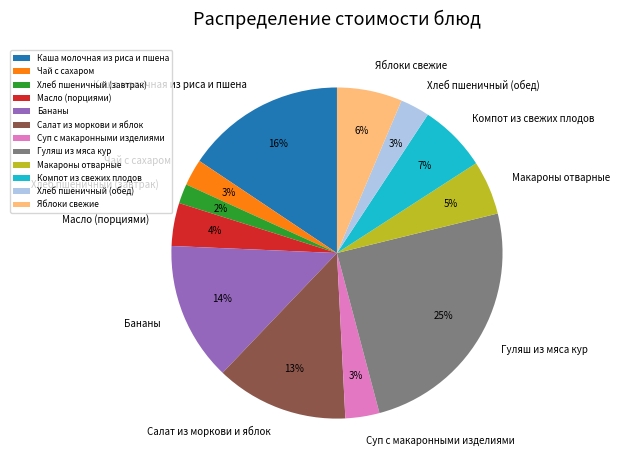

True or false: Макароны отварные accounts for 5% of the total.

True